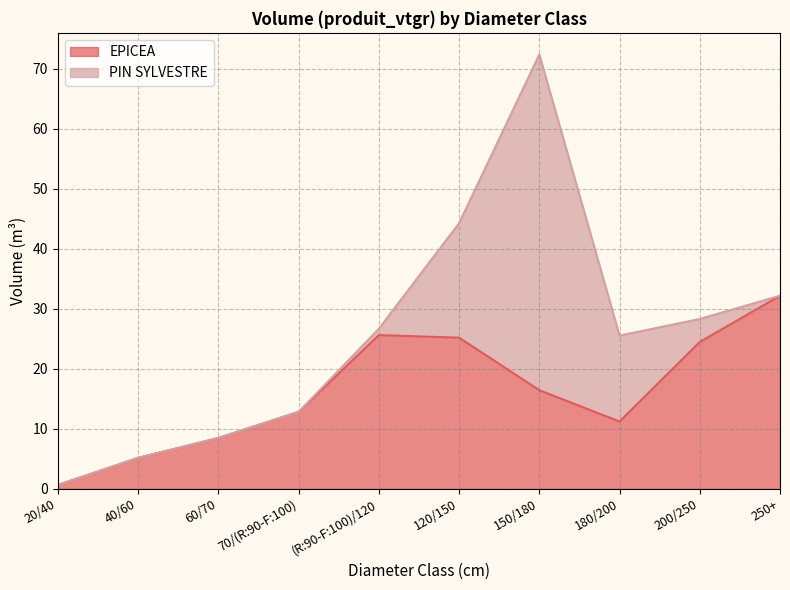

Reading left to right, what are all the values shown in this chart?

0.7	5.2	8.5	12.8	25.6	25.2	16.4	11.2	24.5	32.2